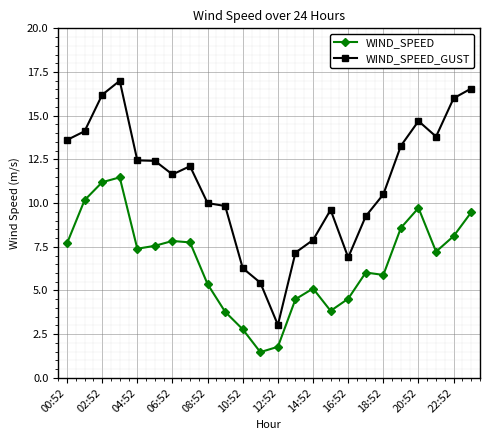

What is the maximum value shown in the chart?

17.0